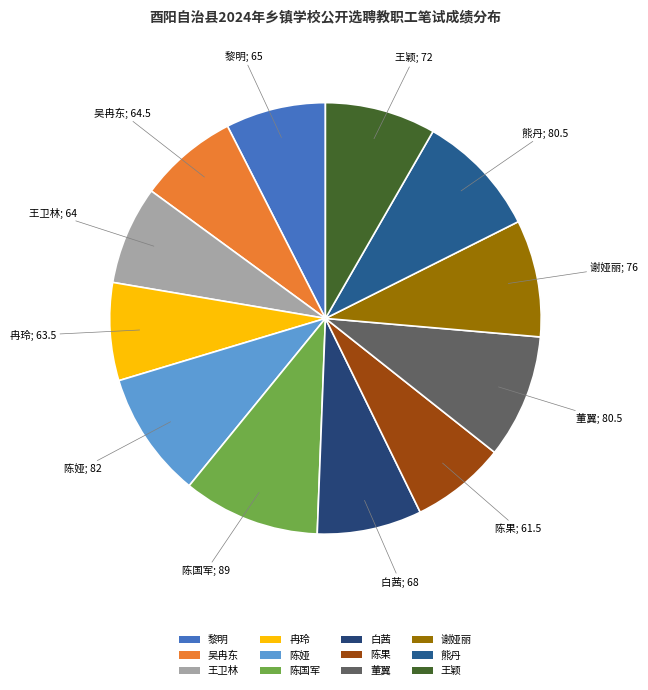

Count the number of slices in the pie.

12